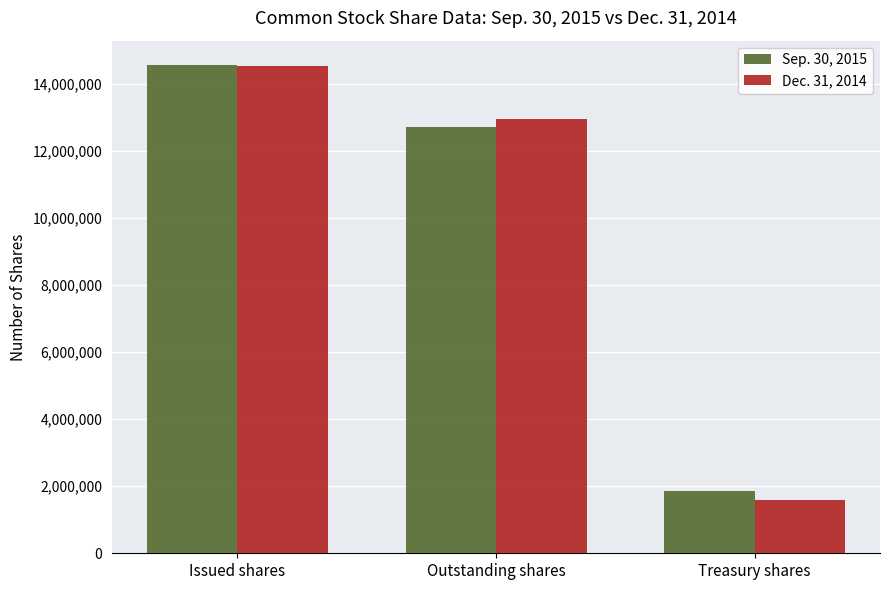

Rank the series by their maximum value, from highest to lowest.

Sep. 30, 2015, Dec. 31, 2014